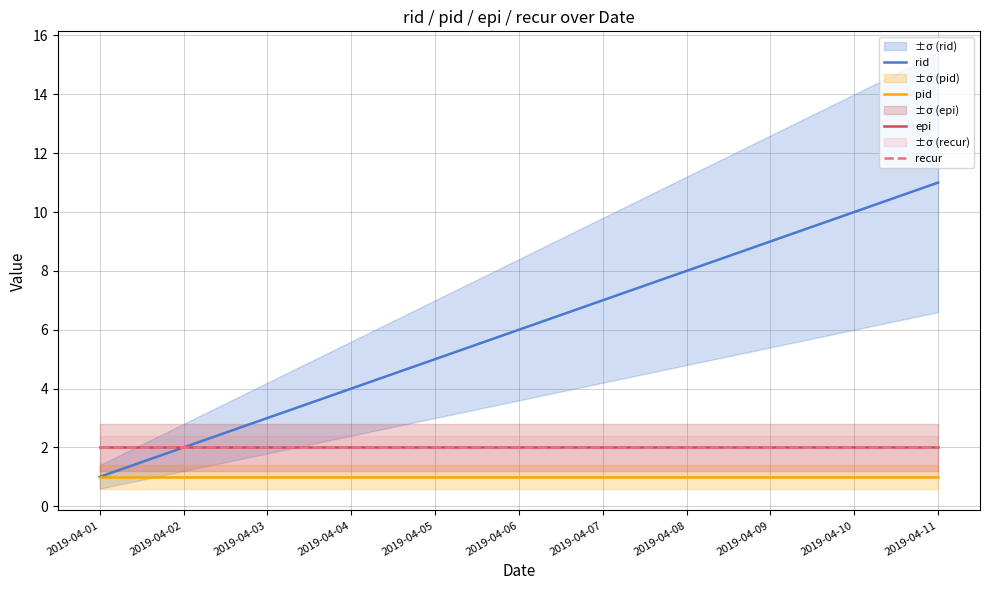

What is the sum of all pid values?

11